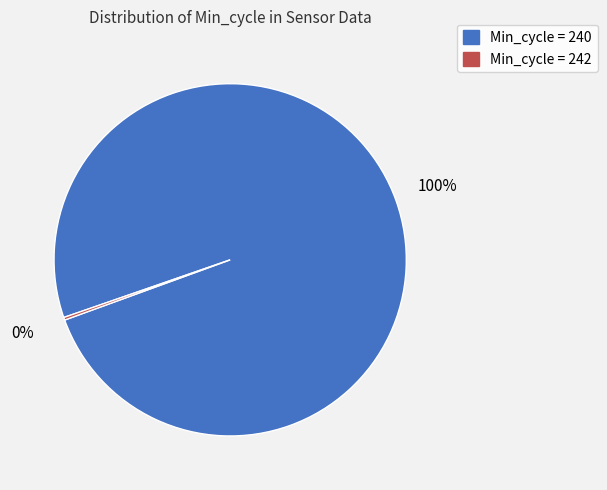

Which slice is the largest?

Min_cycle = 240